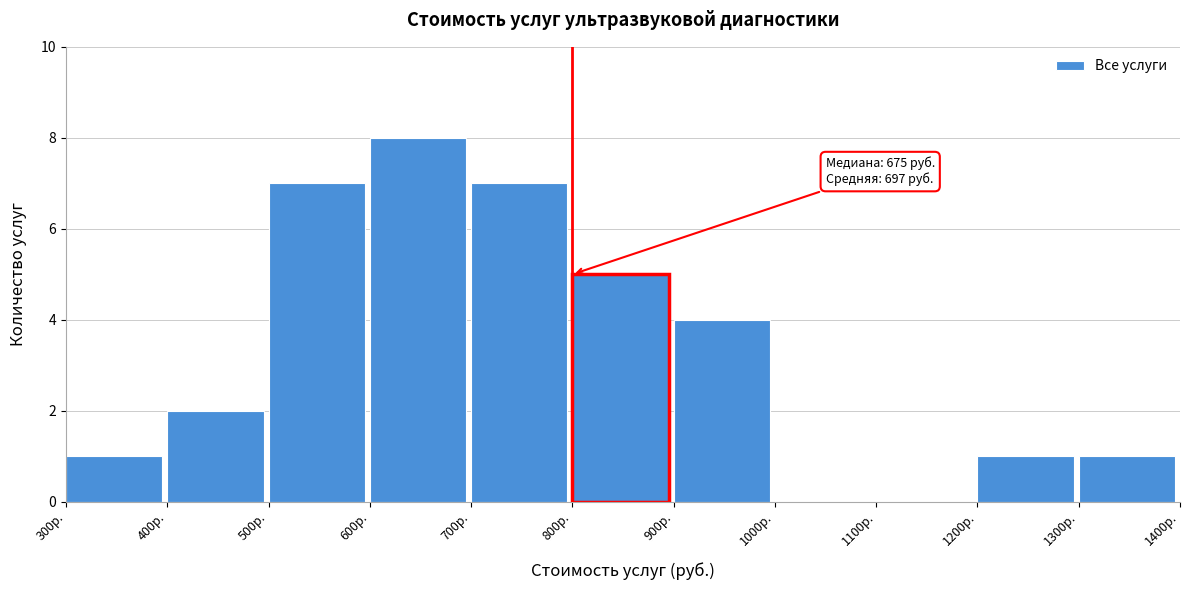

Which range on the x-axis has the tallest bar?

600 to 700